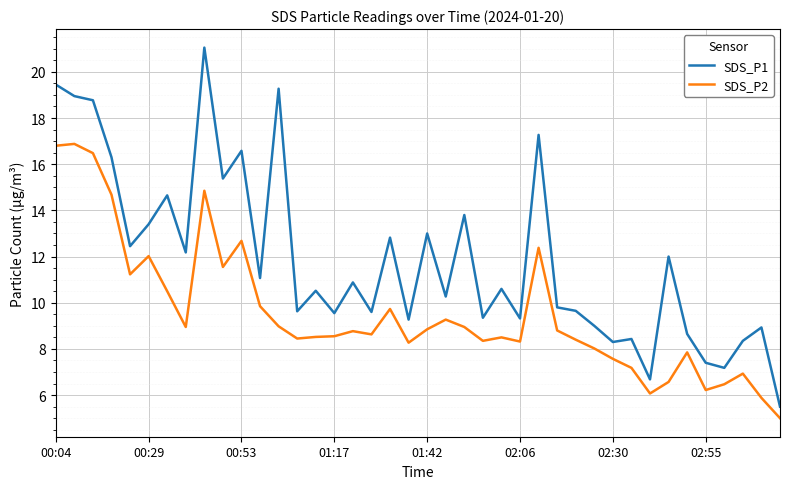

True or false: SDS_P2 and SDS_P1 intersect in this chart.

False